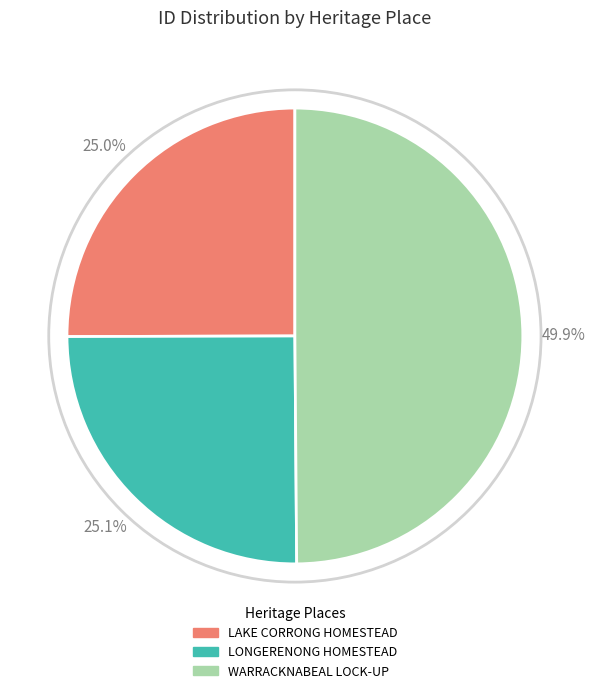

Is LAKE CORRONG HOMESTEAD the majority of the pie?

No